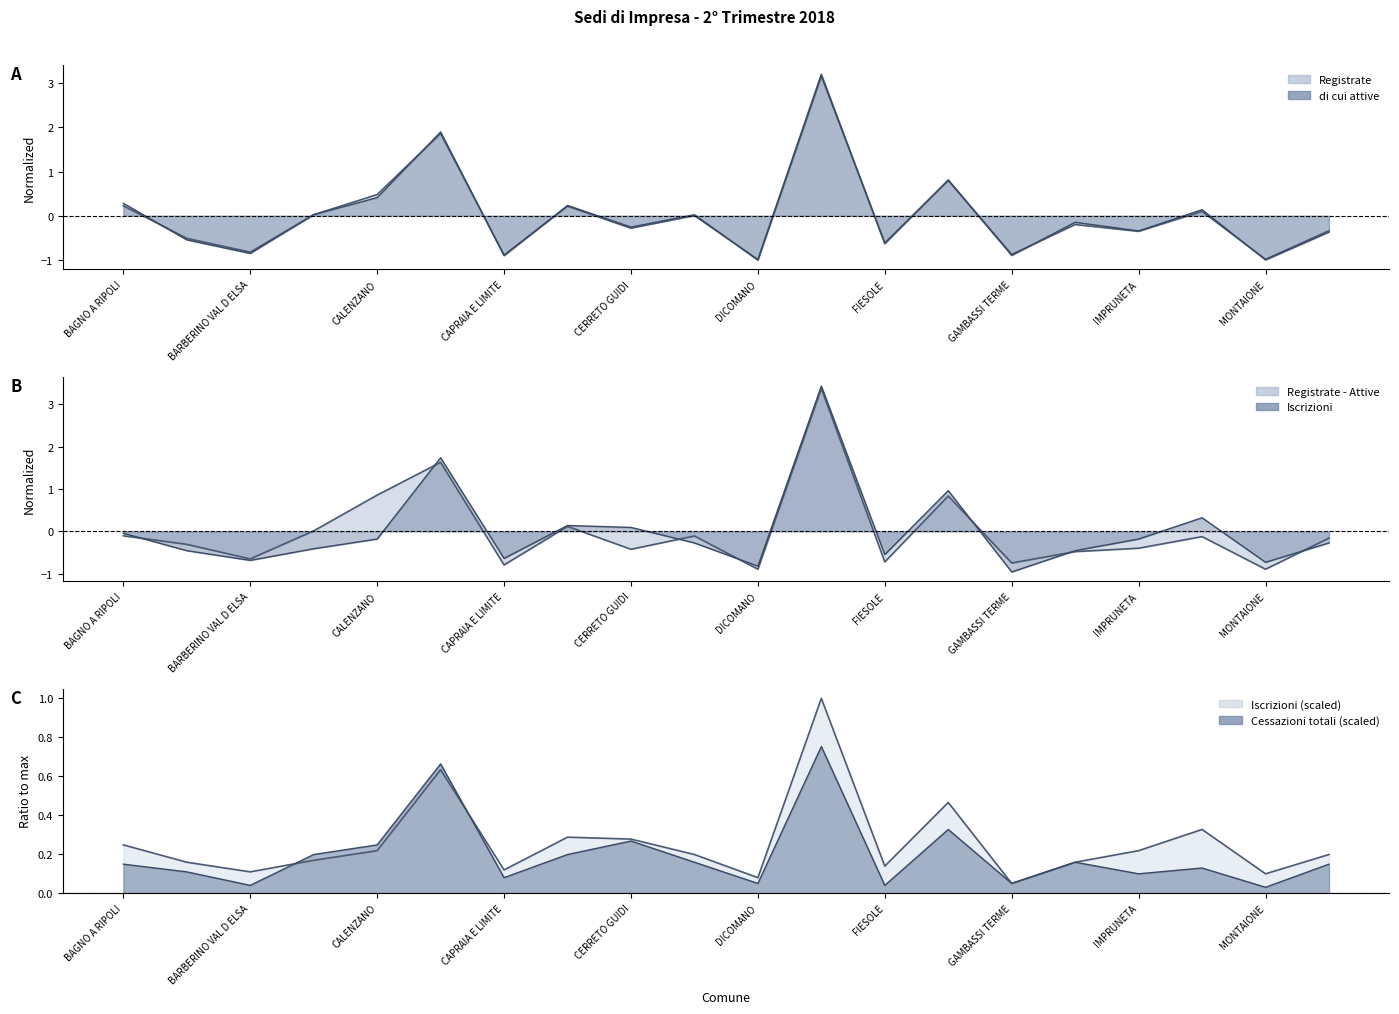

How many negative values does the di cui attive series have?

11